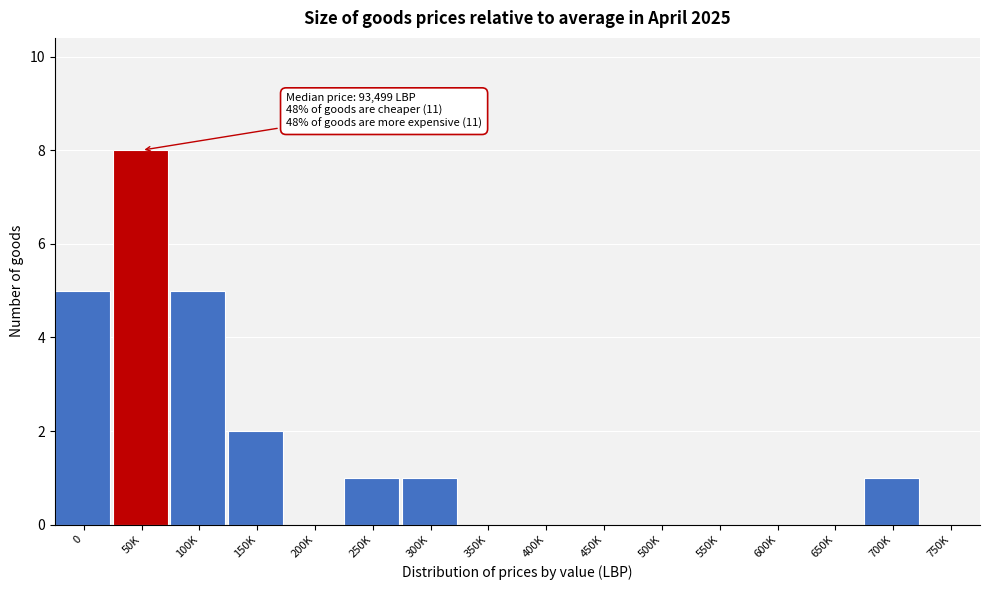

Reading right to left, extract all data points from this chart.

750K=0	700K=1	650K=0	600K=0	550K=0	500K=0	450K=0	400K=0	350K=0	300K=1	250K=1	200K=0	150K=2	100K=5	50K=8	0=5